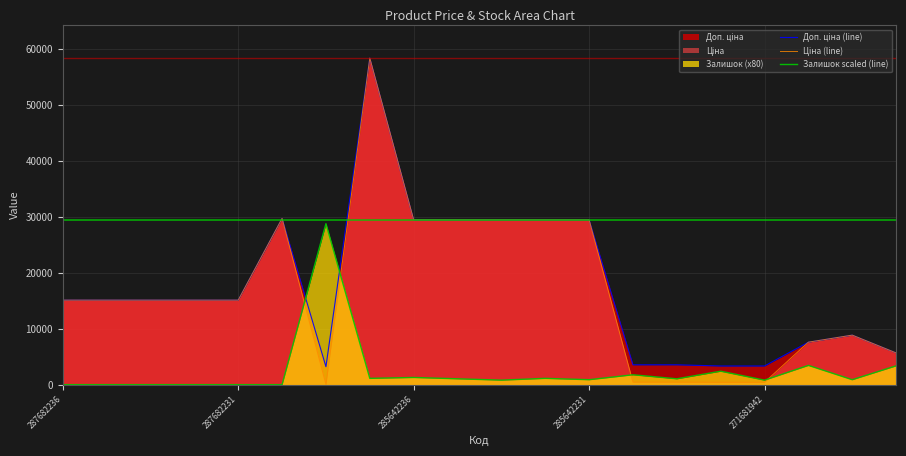

What is the sum of all Ціна (line) values?

335109.7